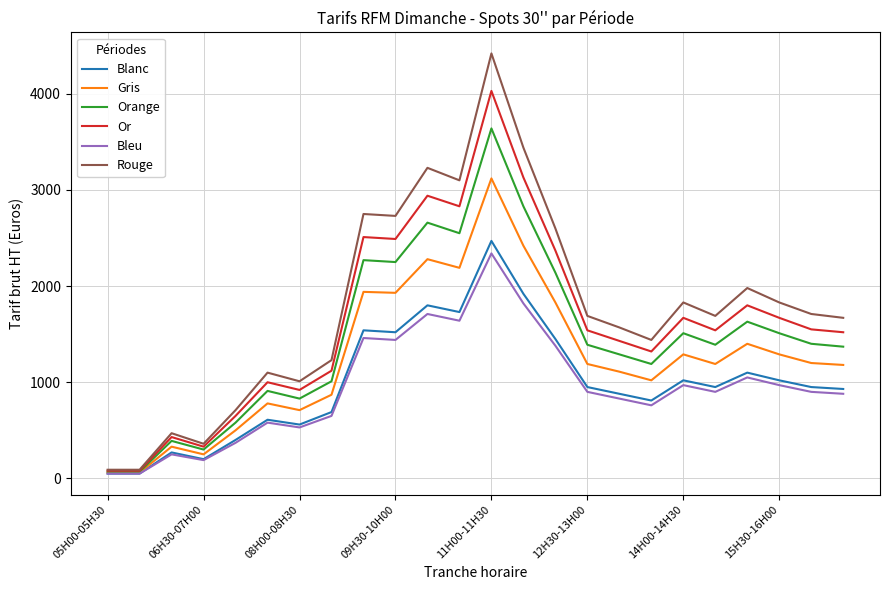

What are all the series names shown in the legend?

Blanc, Gris, Orange, Or, Bleu, Rouge